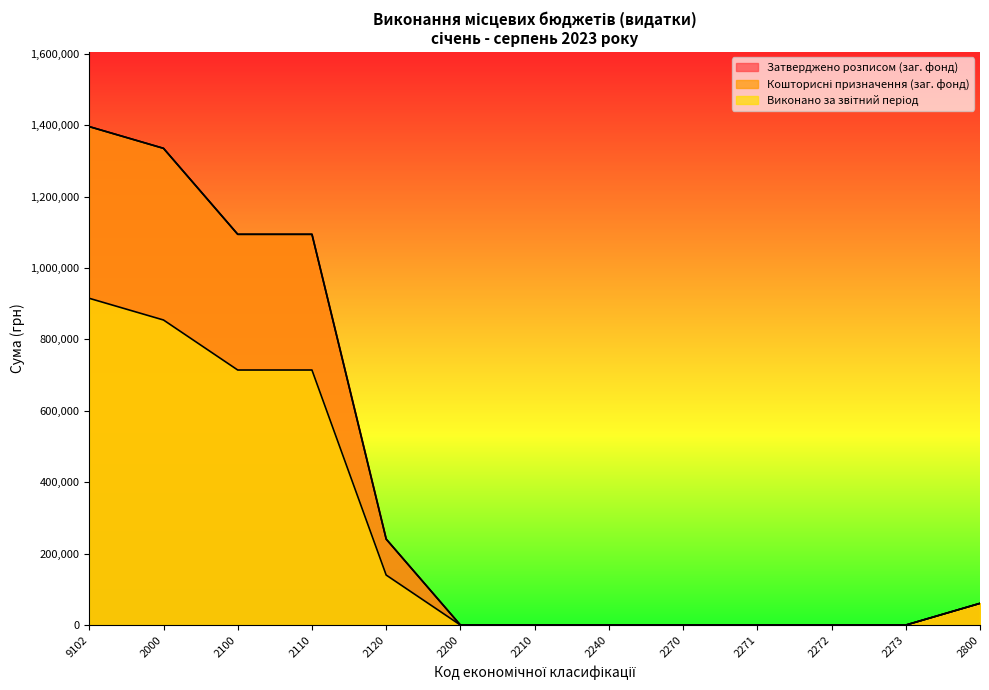

True or false: Затверджено розписом (заг. фонд) and Кошторисні призначення (заг. фонд) cross at least once.

False